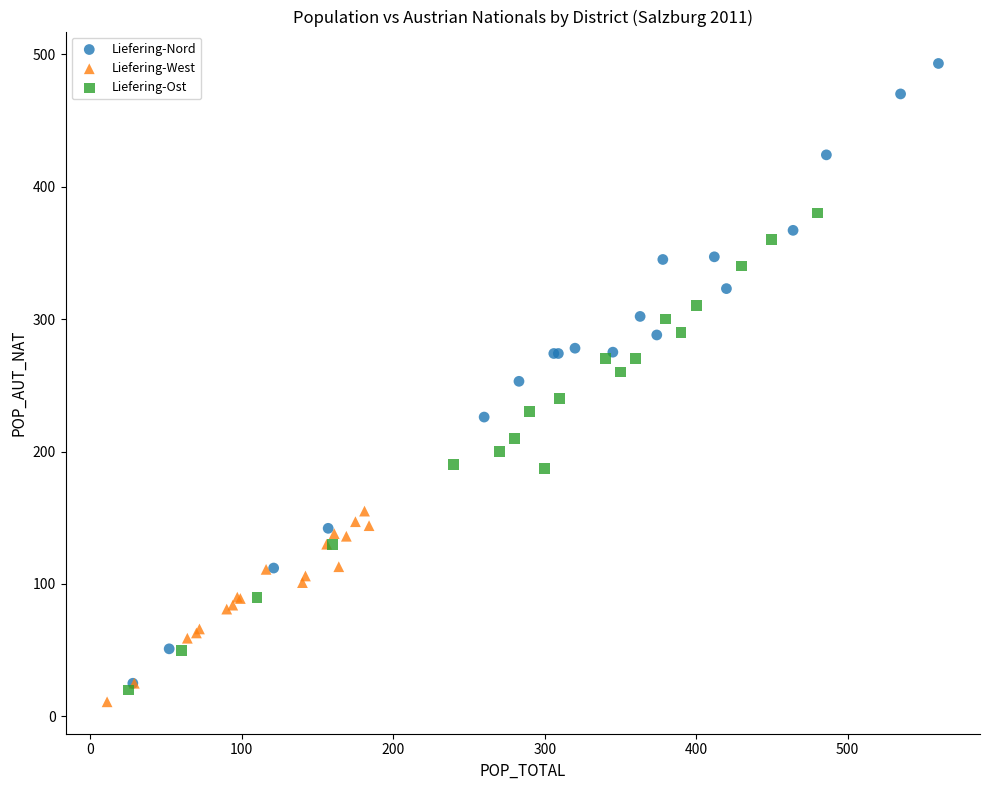

Which series contains the lowest Y value?

Liefering-West